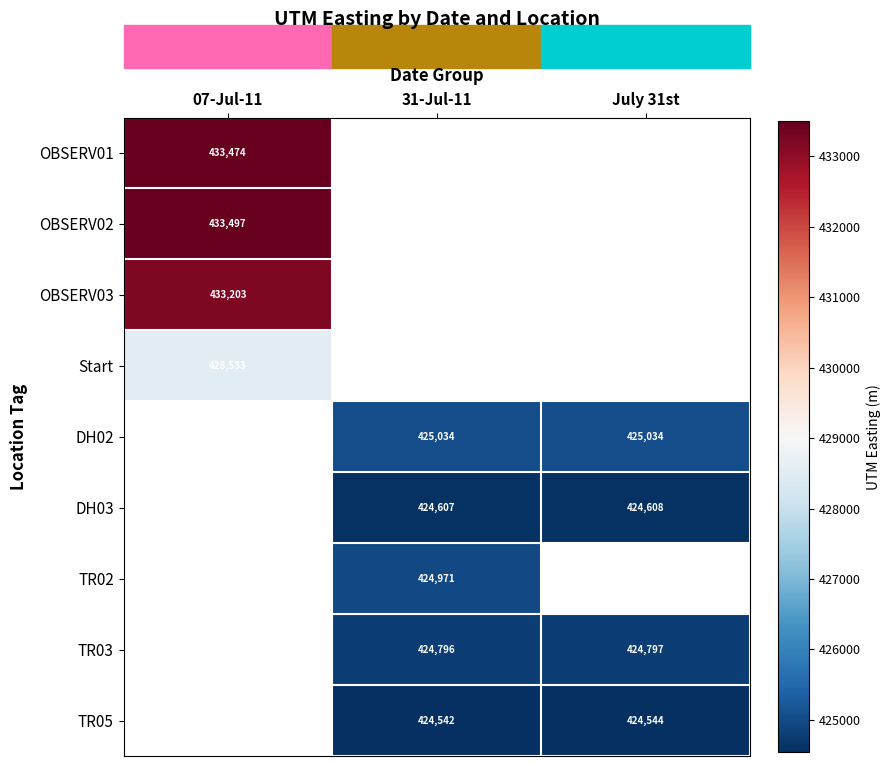

True or false: TR05 has a value of 424542 at 31-Jul-11.

True